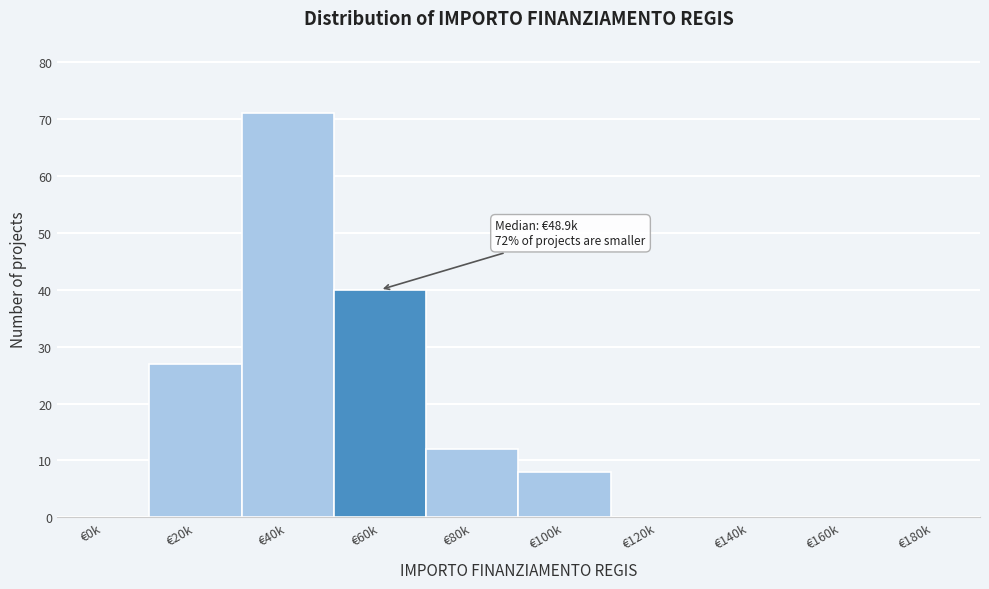

Reading left to right, what are all the values shown in this chart?

€0k=0	€20k=27	€40k=71	€60k=40	€80k=12	€100k=8	€120k=0	€140k=0	€160k=0	€180k=0